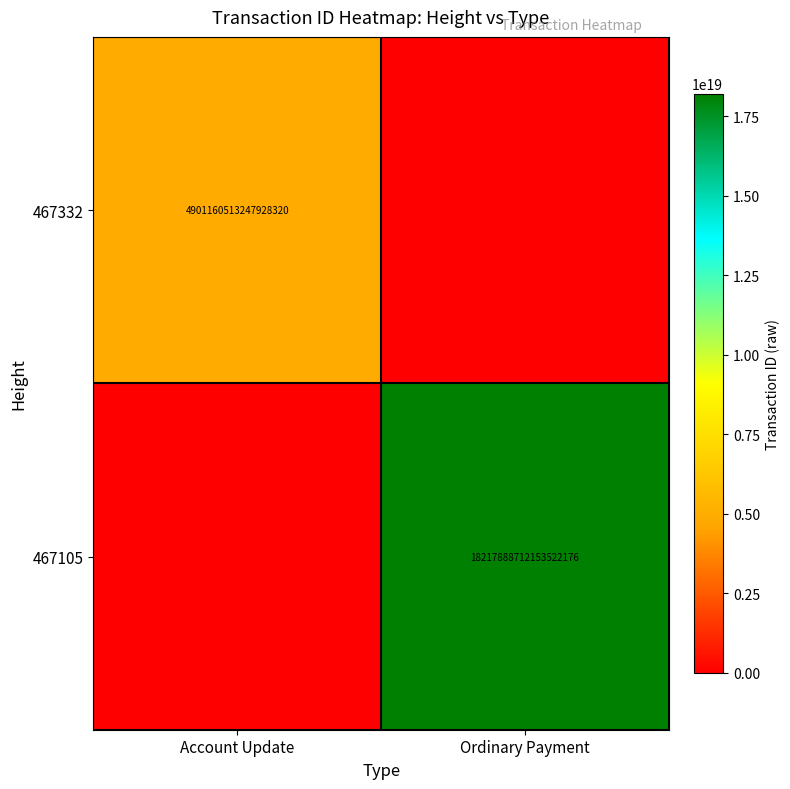

Is it true that 467332 equals 4901160513247928320 at Account Update?

True